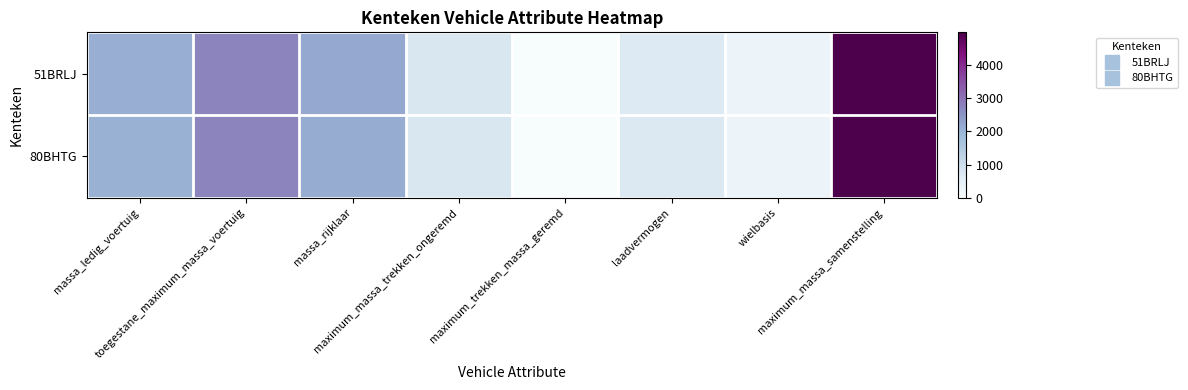

Which series has the largest range (max minus min)?

51BRLJ